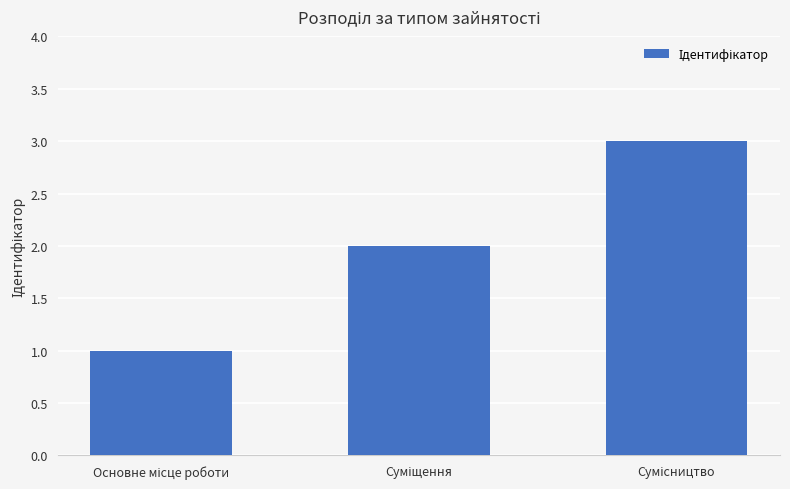

How many distinct data groups are displayed?

1